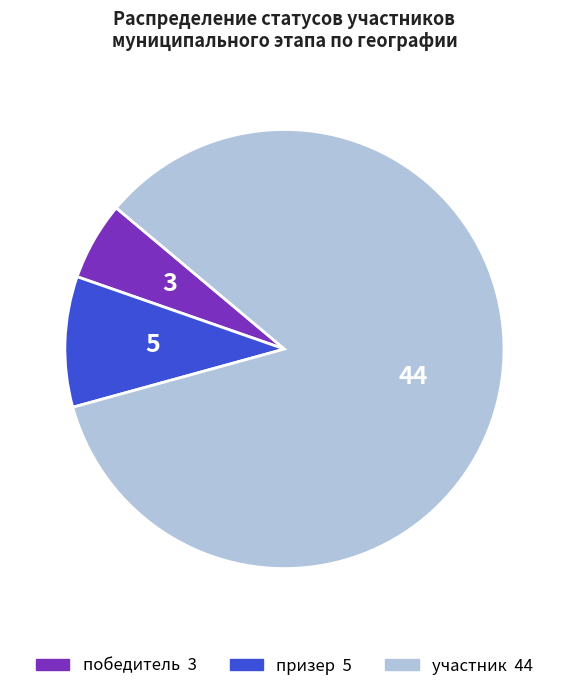

Does any single category account for the majority?

Yes